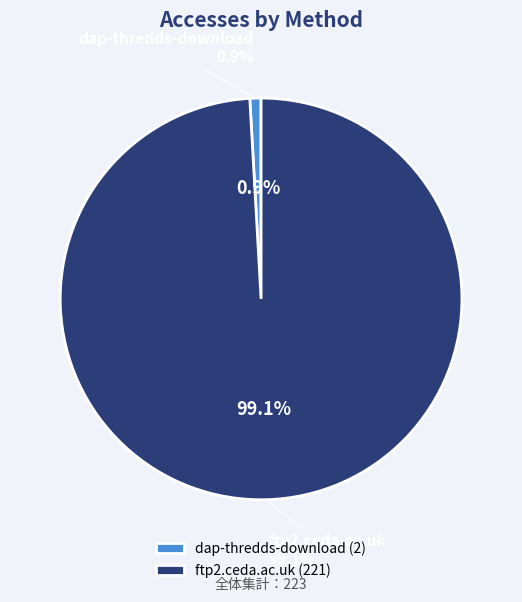

Is it true that ftp2.ceda.ac.uk is 99% of the pie?

True